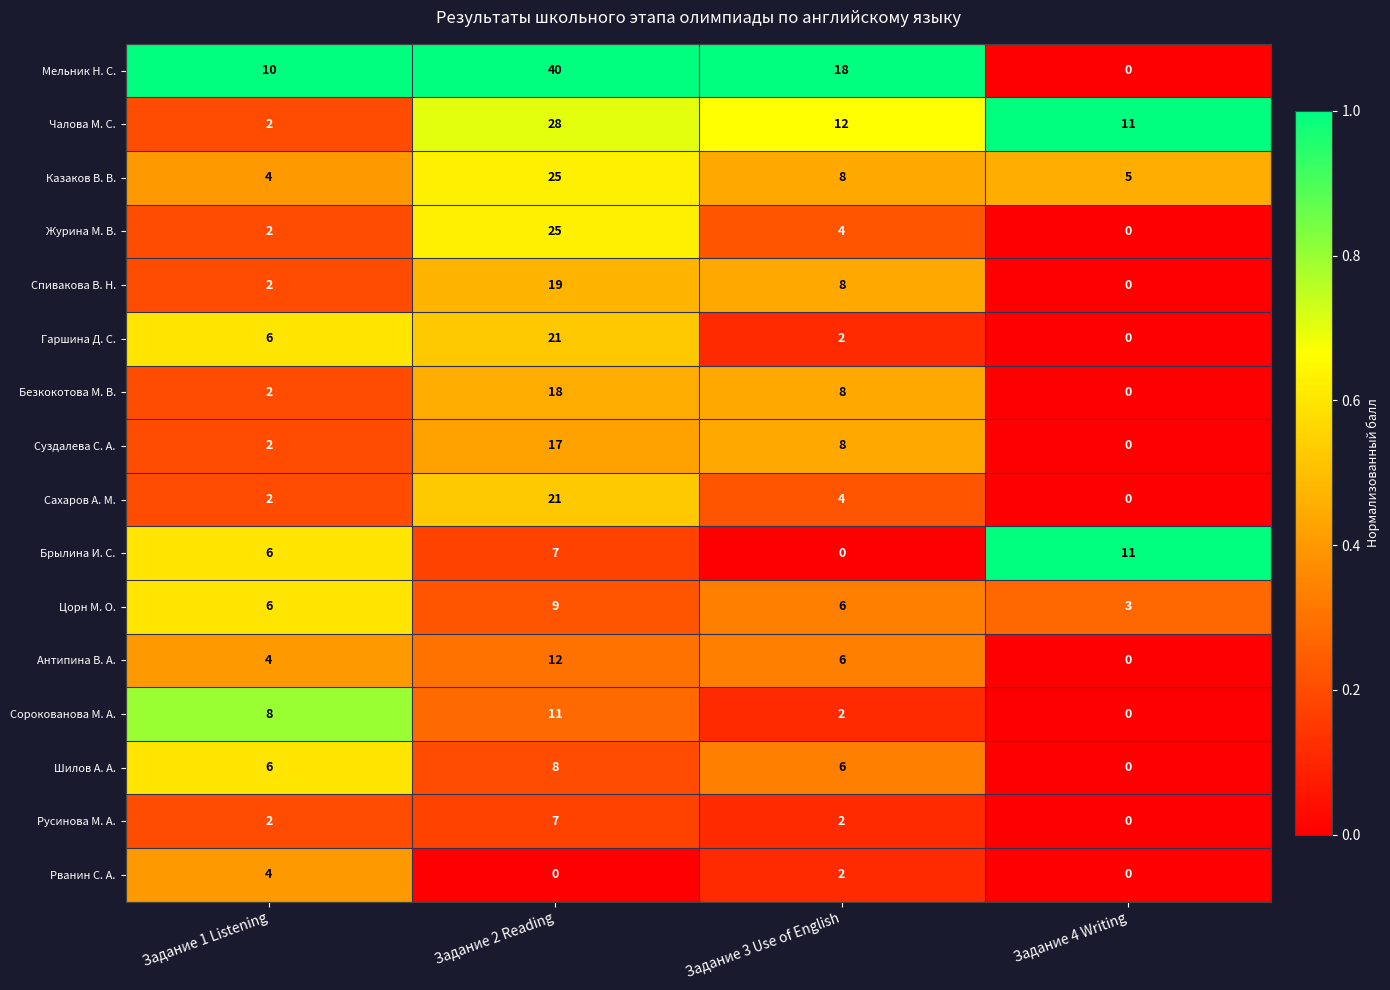

What is the average value of the Журина М. В. series?

8